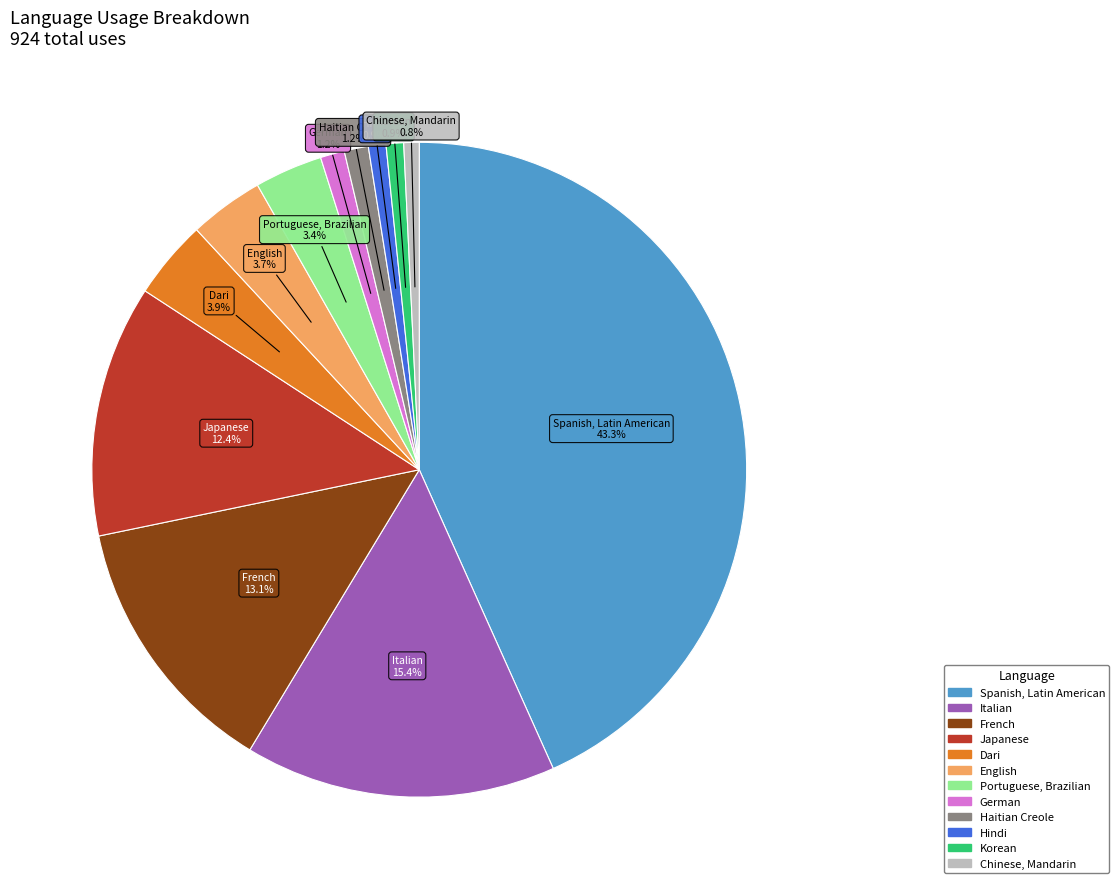

Count the number of slices in the pie.

12